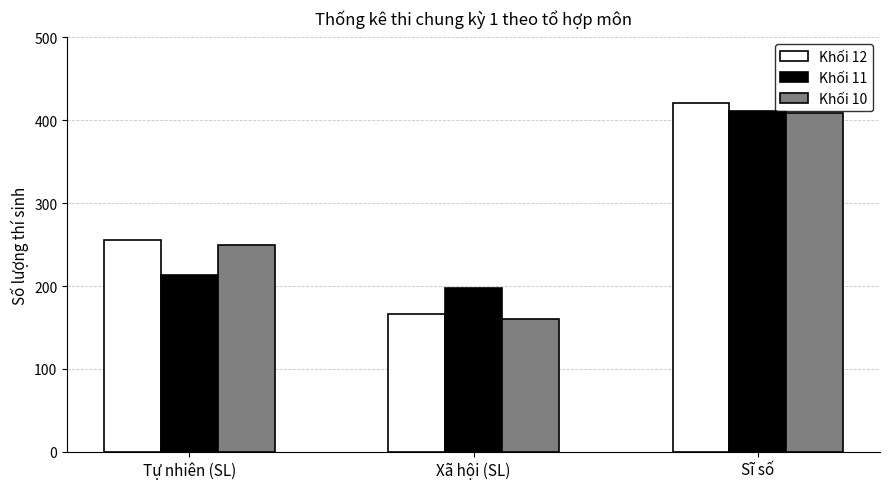

What is the difference between the second highest and minimum values in the Khối 12 series?

89